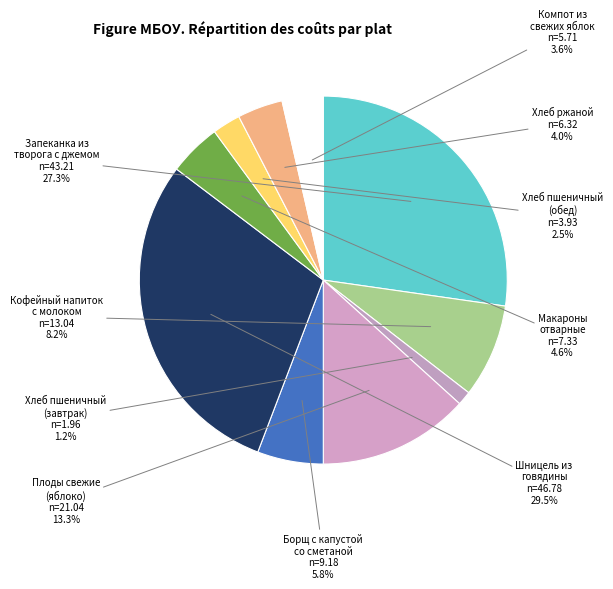

Is the sum of Кофейный напиток с молоком and Хлеб пшеничный (обед) greater than half?

No